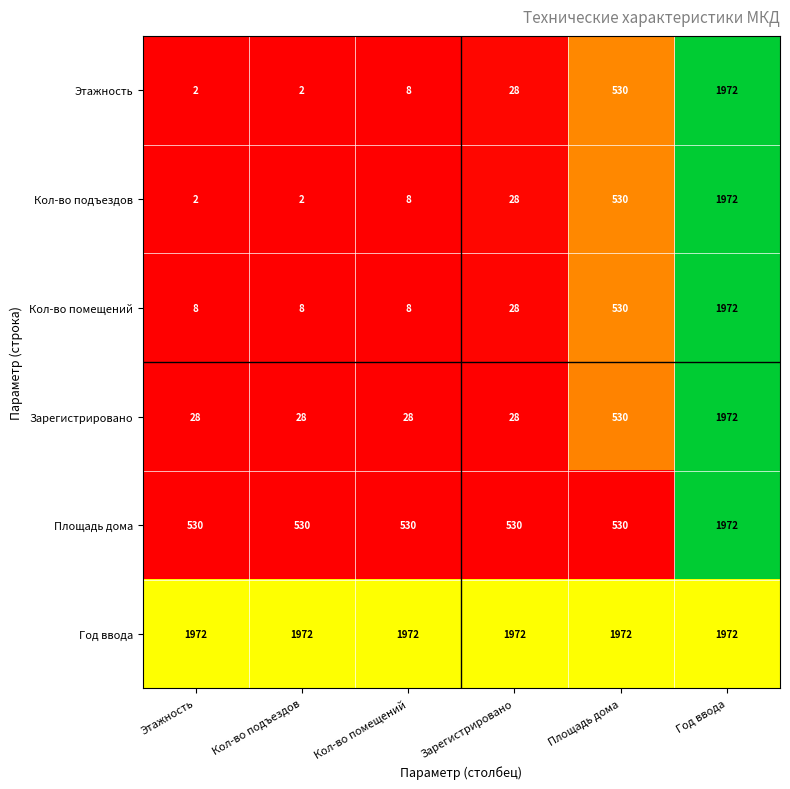

What is the difference between the highest and lowest values at Кол-во подъездов?

1970